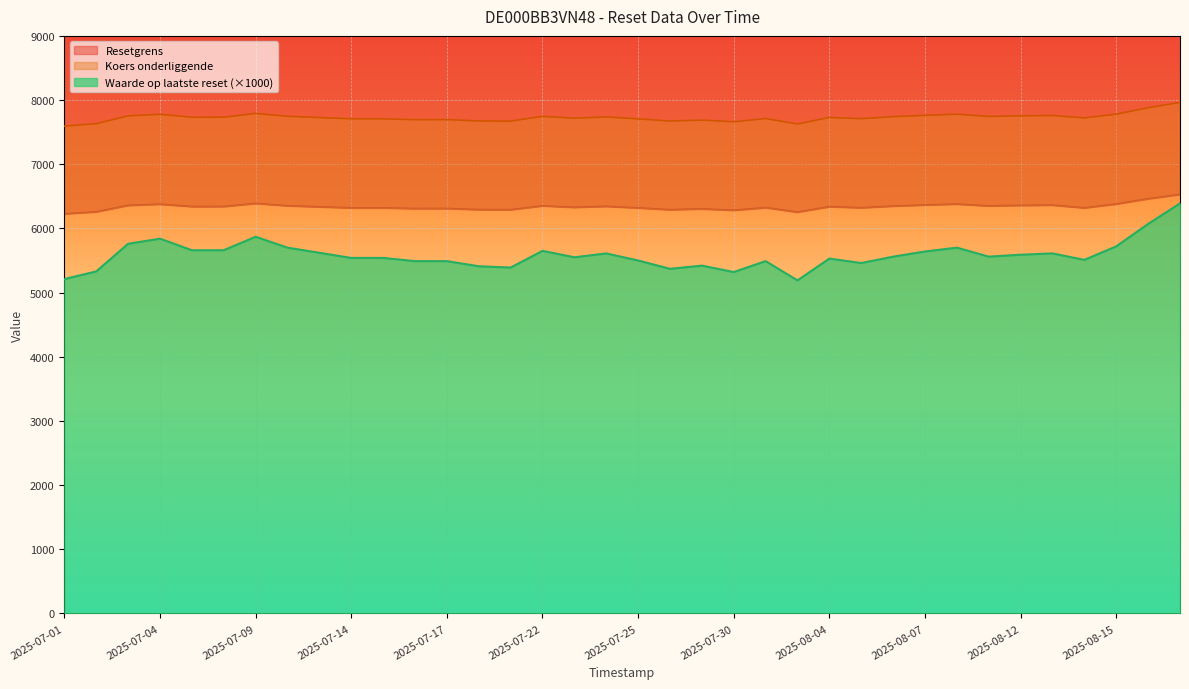

How many data points in Resetgrens are above 6338?

18